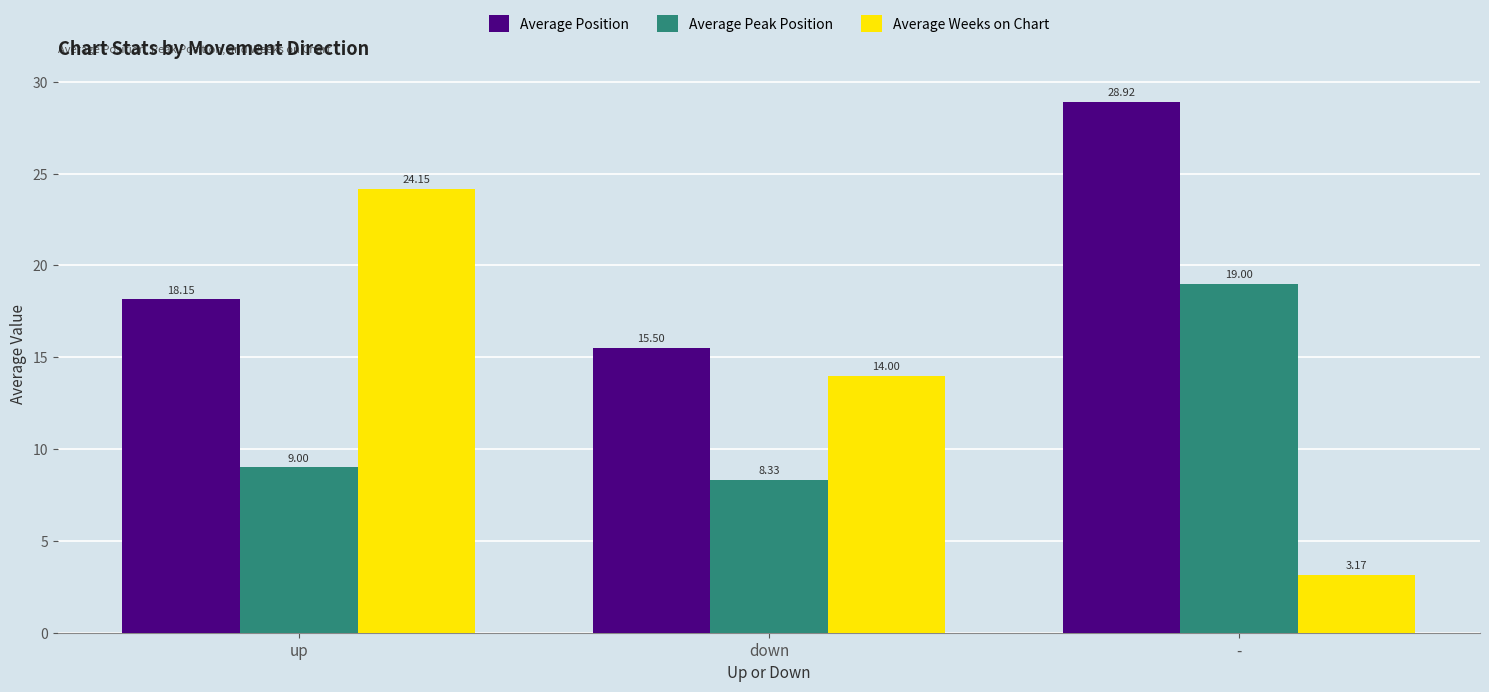

How many data points does each series have?

3